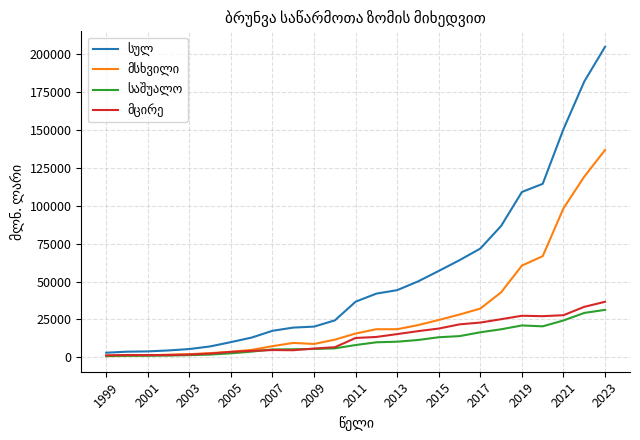

Does the chart have visible grid lines?

Yes